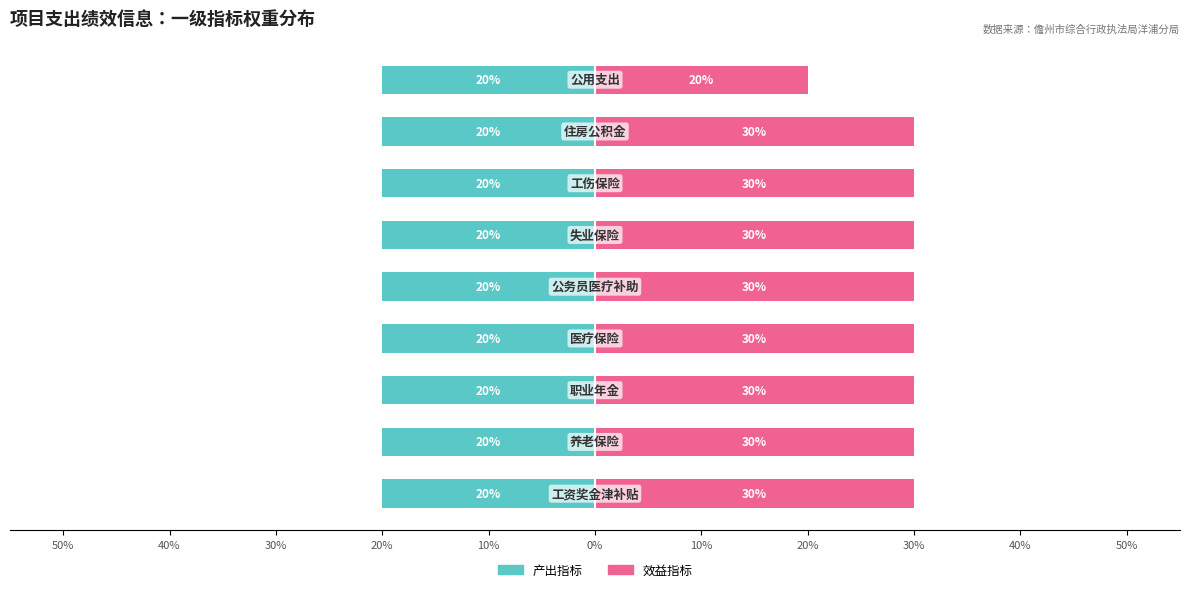

At 20%, list the series in order from smallest to largest.

产出指标, 效益指标